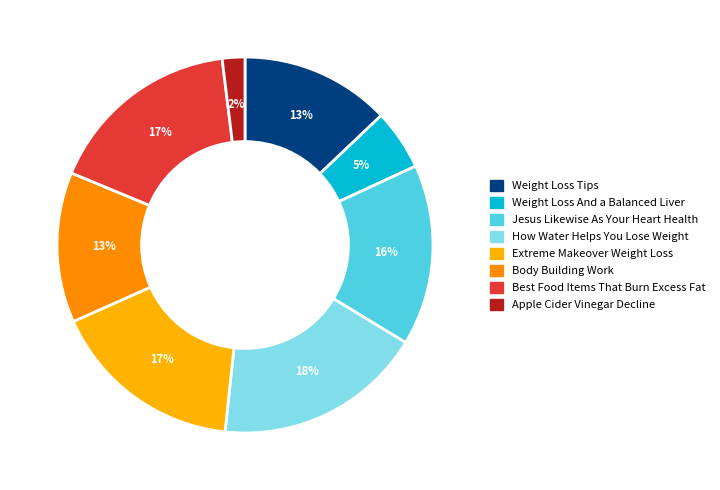

Does any single category account for the majority?

No